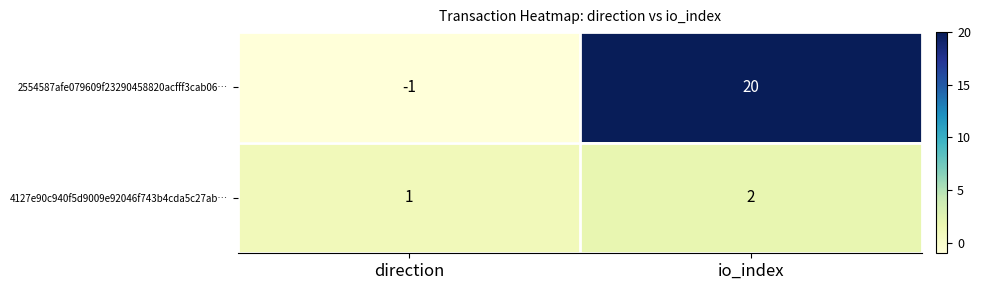

What is the sum of all 4127e90c940f5d9009e92046f743b4cda5c27ab… values?

3